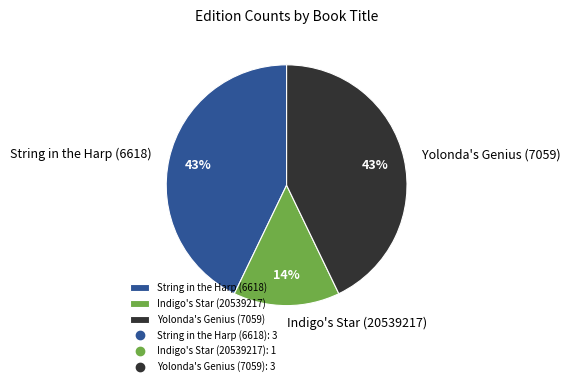

Which category has the smallest portion of the pie?

Indigo's Star (20539217)